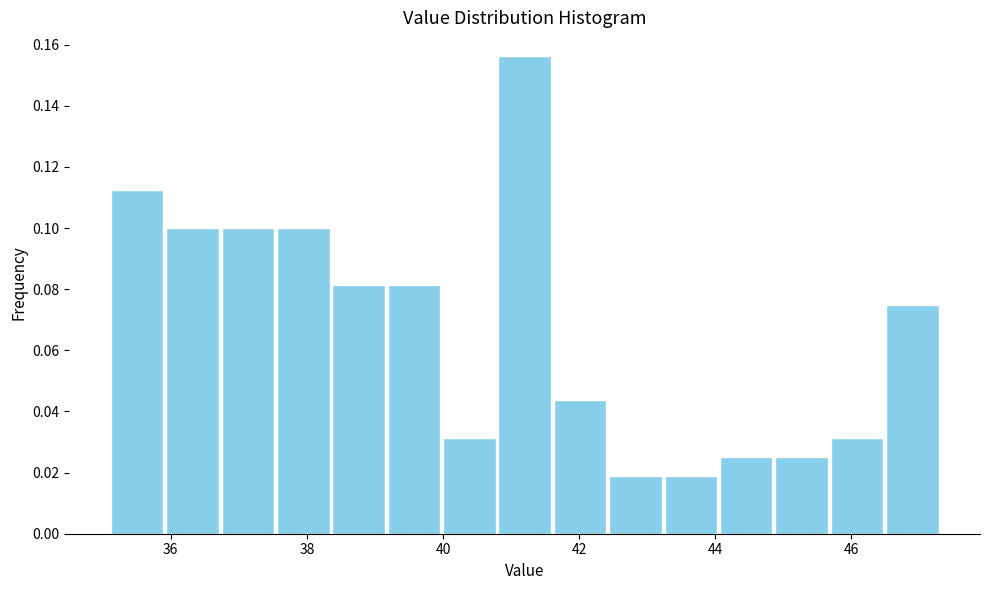

Reading left to right, transcribe this chart: for each bar, give the range it covers on the x-axis and its height. Neither the bar edges nor the heights are printed on the chart, so give them approximately, as read against the axes.

35.2 to 36.0: 0.112
36.0 to 36.8: 0.100
36.8 to 37.6: 0.100
37.6 to 38.4: 0.100
38.4 to 39.2: 0.082
39.2 to 40.0: 0.082
40.0 to 40.8: 0.032
40.8 to 41.6: 0.156
41.6 to 42.4: 0.044
42.4 to 43.2: 0.018
43.2 to 44.0: 0.018
44.0 to 44.8: 0.026
44.8 to 45.6: 0.026
45.6 to 46.4: 0.032
46.4 to 47.4: 0.076